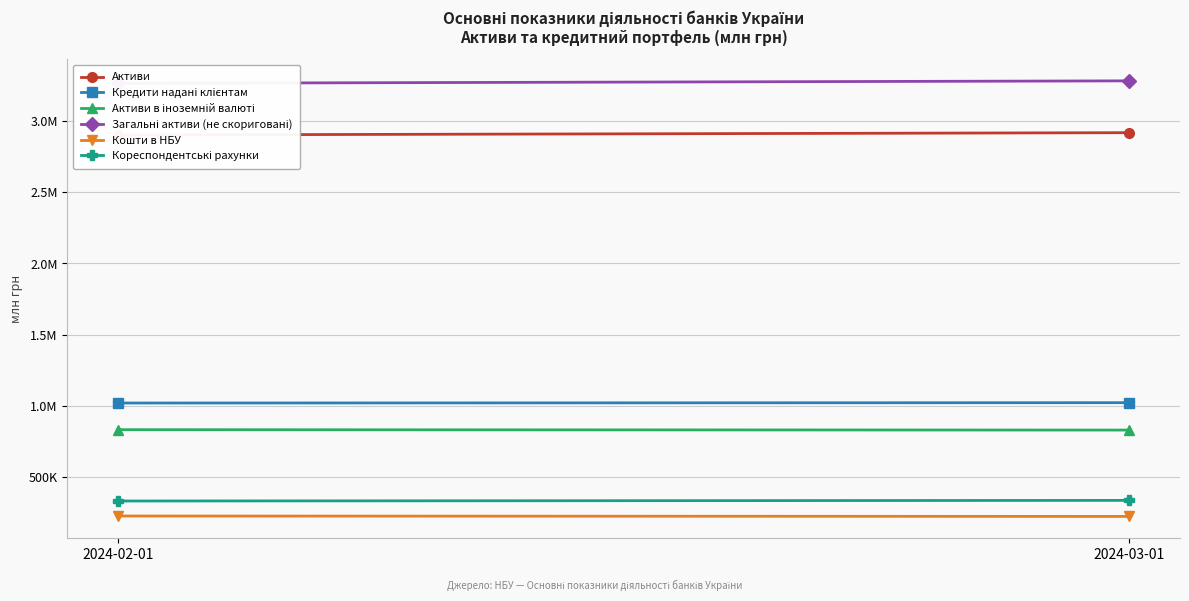

Reading left to right, what are all the values shown in this chart?

Активи: 2024-02-01=2902123	2024-03-01=2918498
Кредити надані клієнтам: 2024-02-01=1020090	2024-03-01=1022565
Активи в іноземній валюті: 2024-02-01=832906	2024-03-01=830169
Загальні активи (не скориговані): 2024-02-01=3264847	2024-03-01=3282379
Кошти в НБУ: 2024-02-01=226806	2024-03-01=223729
Кореспондентські рахунки: 2024-02-01=332096	2024-03-01=336473